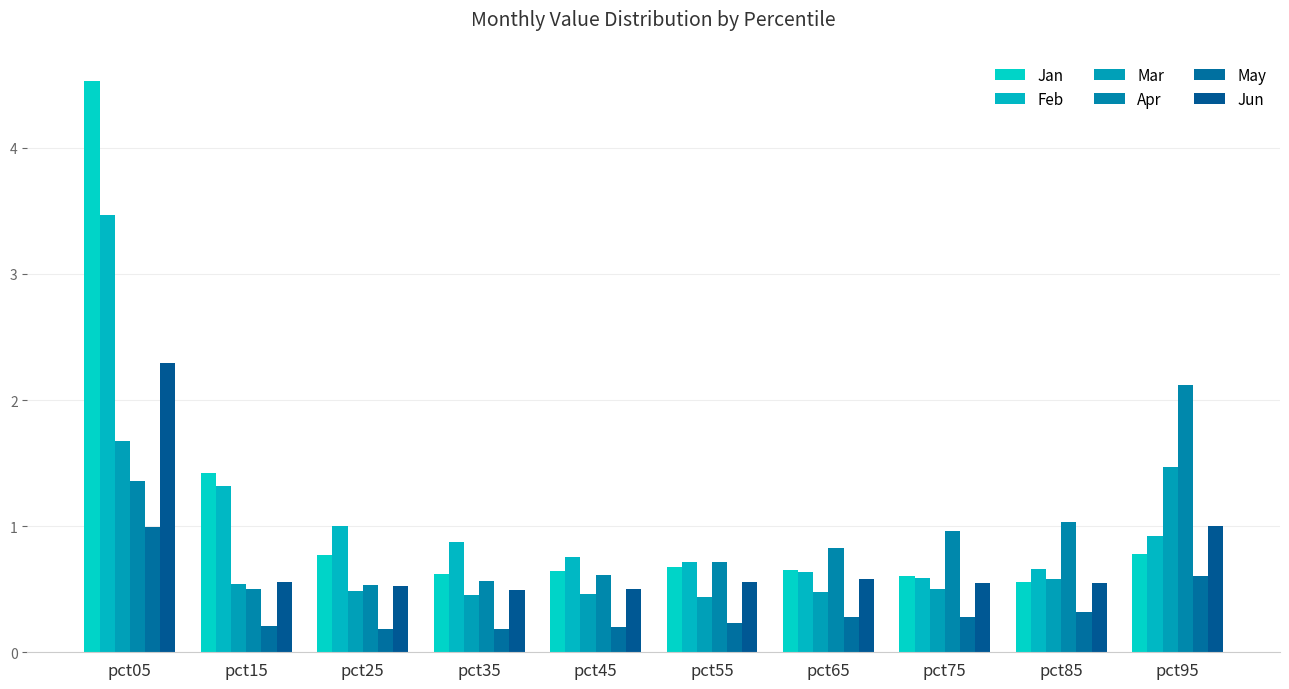

Reading left to right, extract all data points from this chart.

Jan: 4.5	1.4	0.8	0.6	0.6	0.7	0.7	0.6	0.6	0.8
Feb: 3.5	1.3	1.0	0.9	0.8	0.7	0.6	0.6	0.7	0.9
Mar: 1.7	0.5	0.5	0.5	0.5	0.4	0.5	0.5	0.6	1.5
Apr: 1.4	0.5	0.5	0.6	0.6	0.7	0.8	1.0	1.0	2.1
May: 1.0	0.2	0.2	0.2	0.2	0.2	0.3	0.3	0.3	0.6
Jun: 2.3	0.6	0.5	0.5	0.5	0.6	0.6	0.6	0.5	1.0